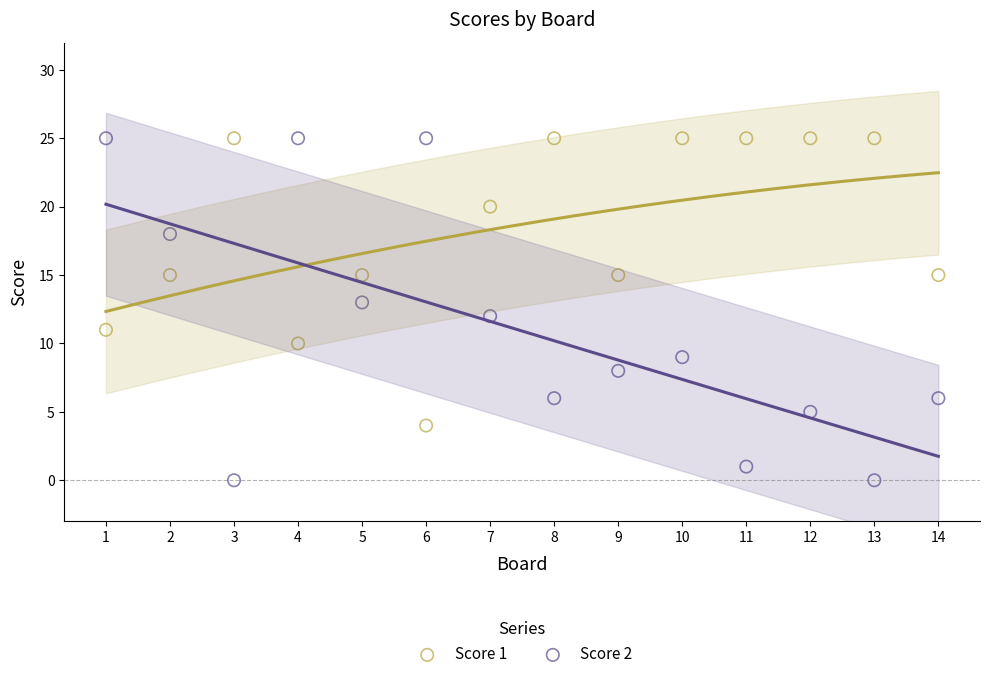

Across all data points, what is the range of X values (max minus min)?

13